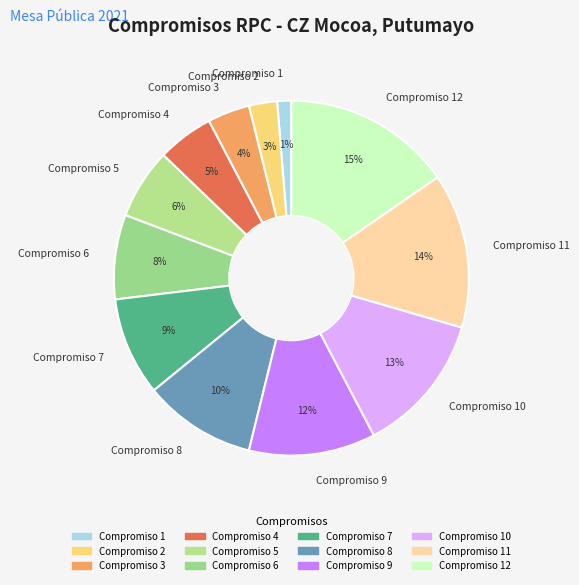

What is the smallest slice in the pie chart?

Compromiso 1